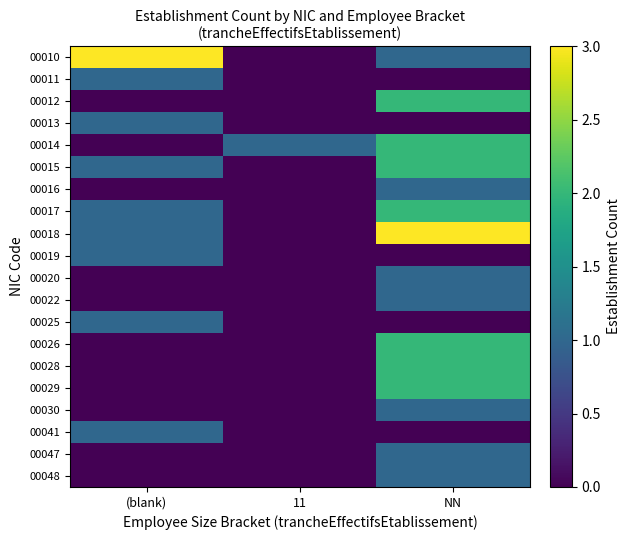

List the series in order of their peak value, lowest first.

00011, 00013, 00016, 00019, 00020, 00022, 00025, 00030, 00041, 00047, 00048, 00012, 00014, 00015, 00017, 00026, 00028, 00029, 00010, 00018